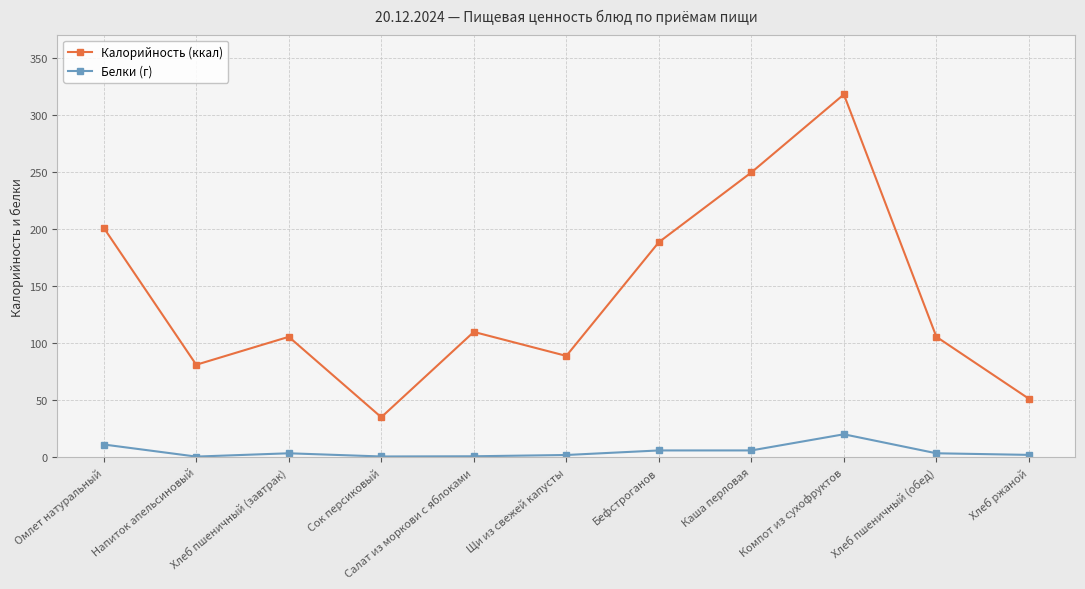

How many interior local valleys does the Калорийность (ккал) series have?

3